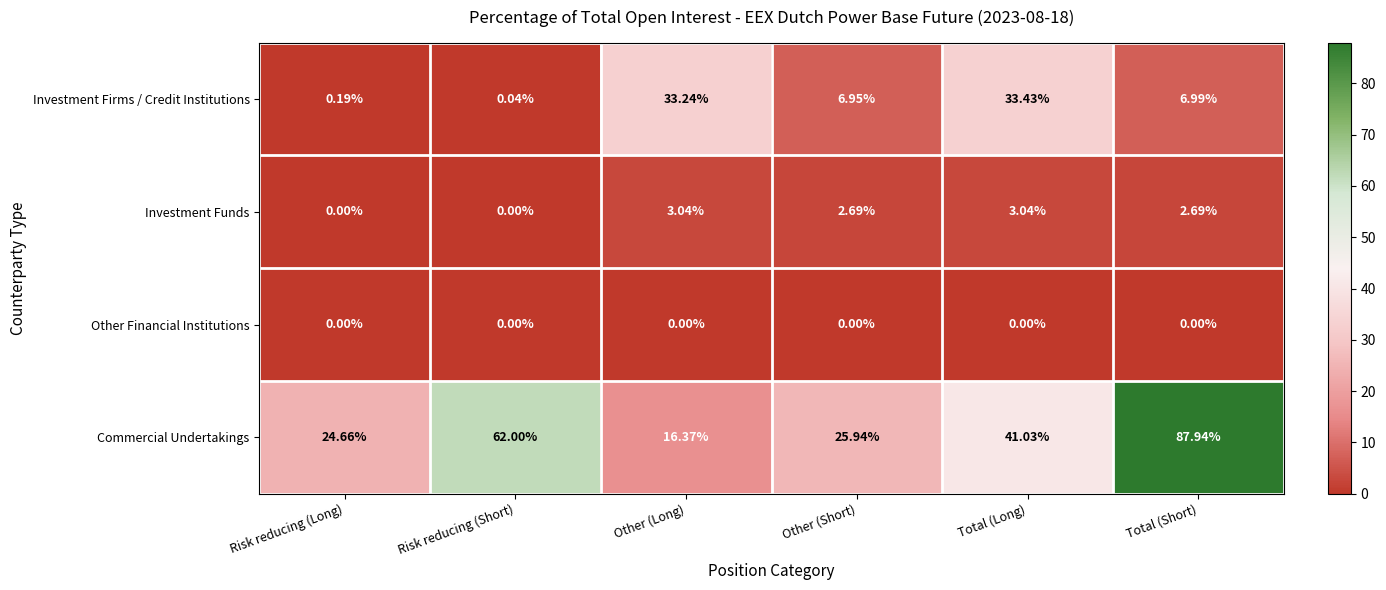

Which series changed the most between Risk reducing (Short) and Other (Short)?

Commercial Undertakings